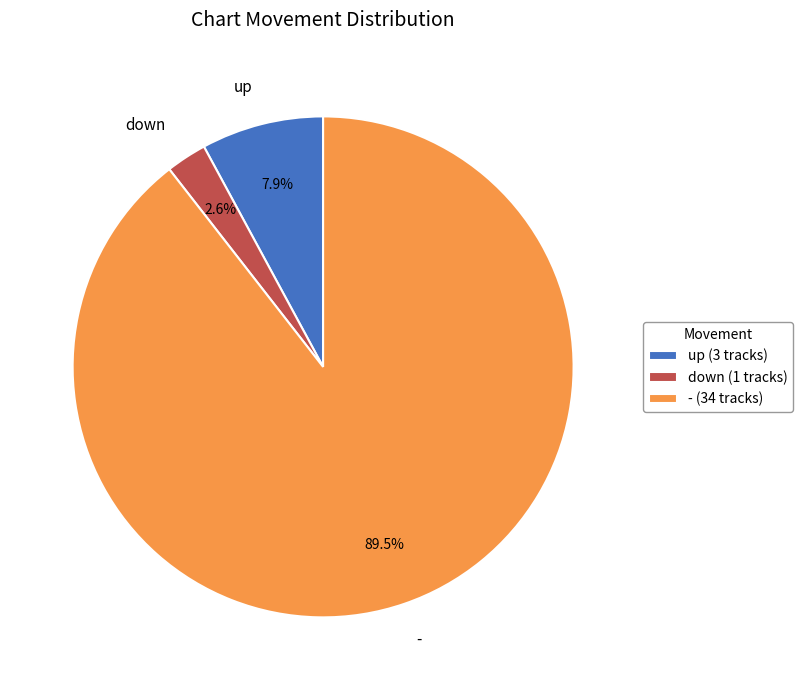

Is there a majority slice in this chart?

Yes